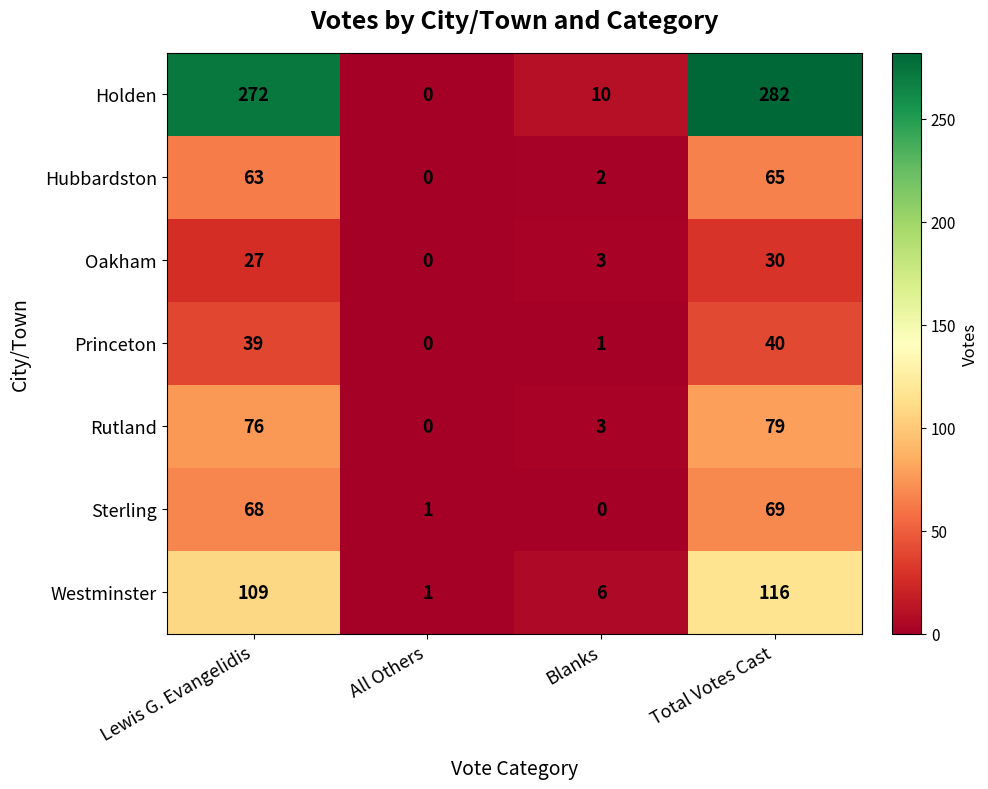

Count the Oakham values in the range 3 to 30.

3